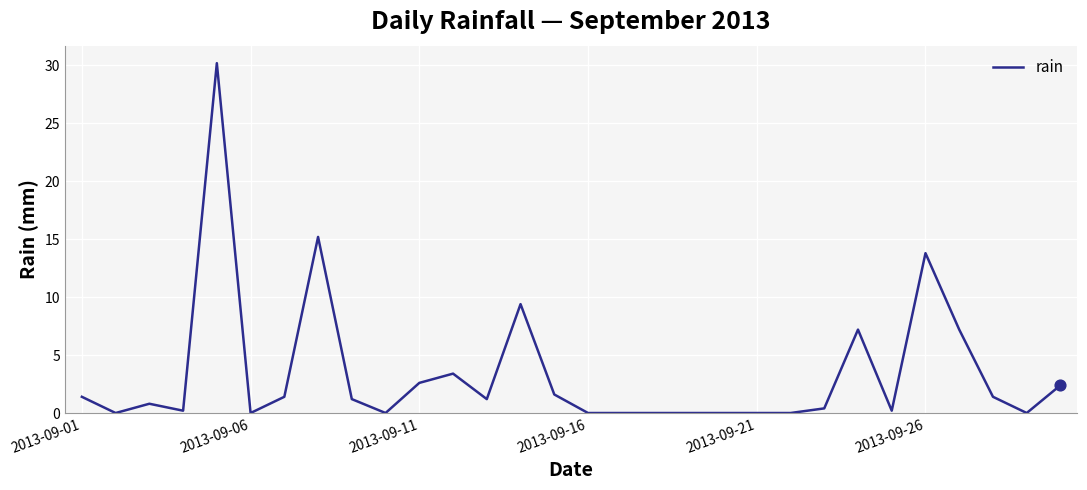

What is the greatest value displayed?

30.2